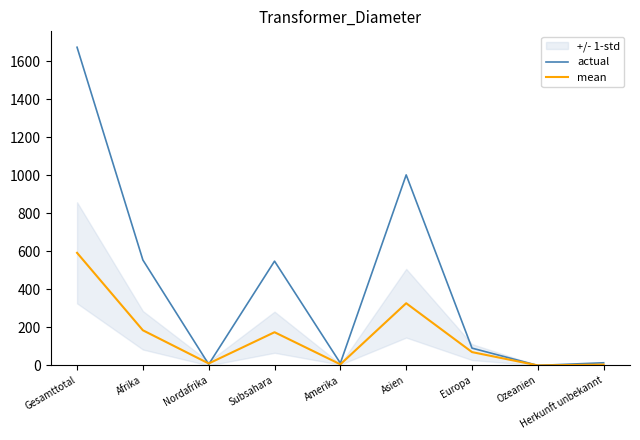

What is the average value of the actual series?

433.9